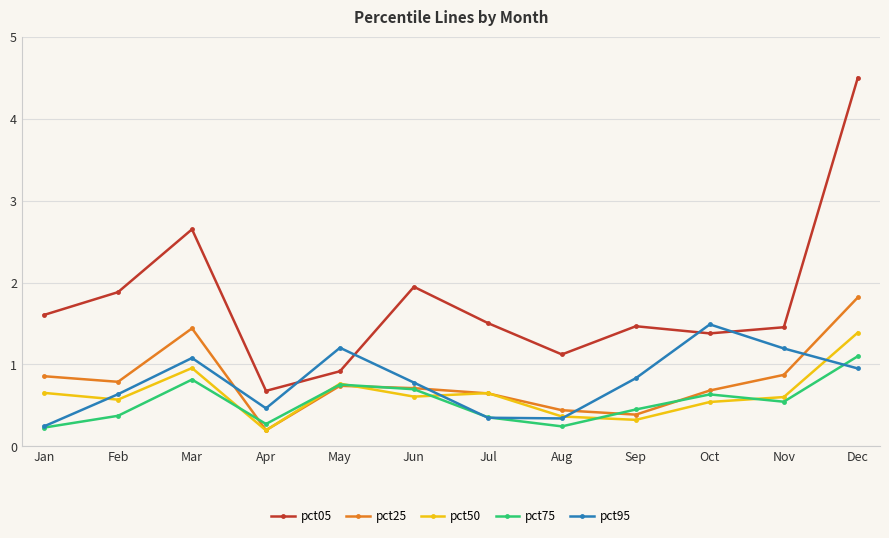

Does the chart display data point markers on the line(s)?

Yes